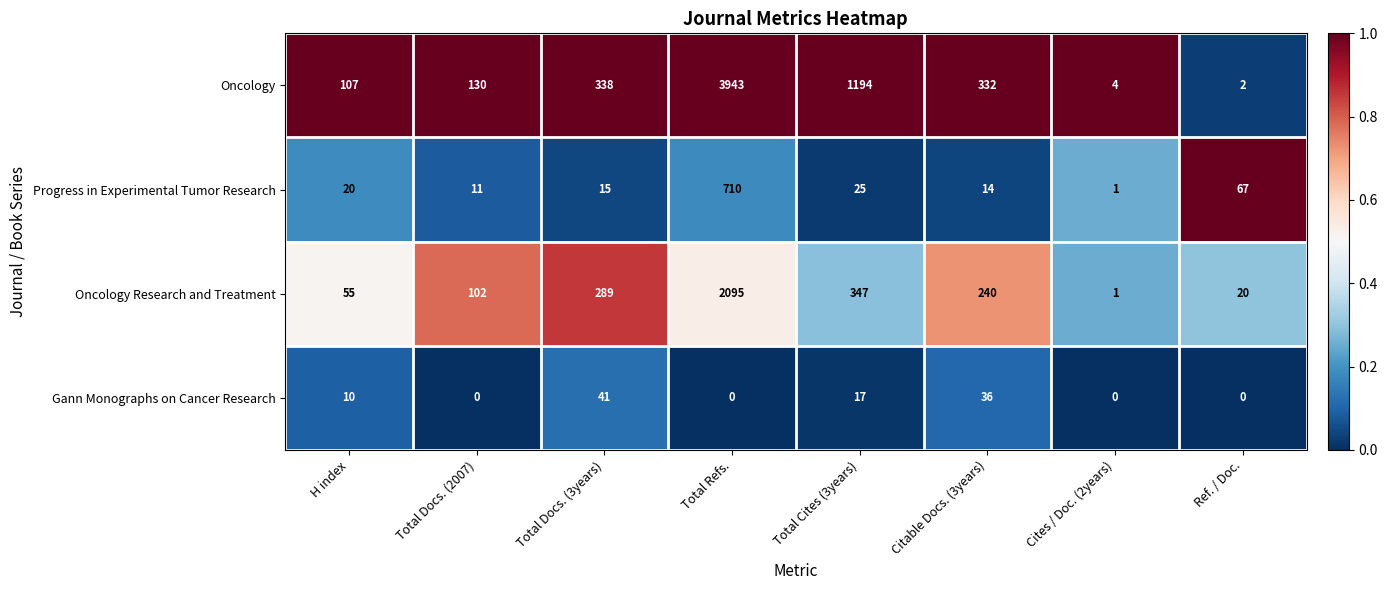

At which label does Progress in Experimental Tumor Research reach its minimum?

Cites / Doc. (2years)